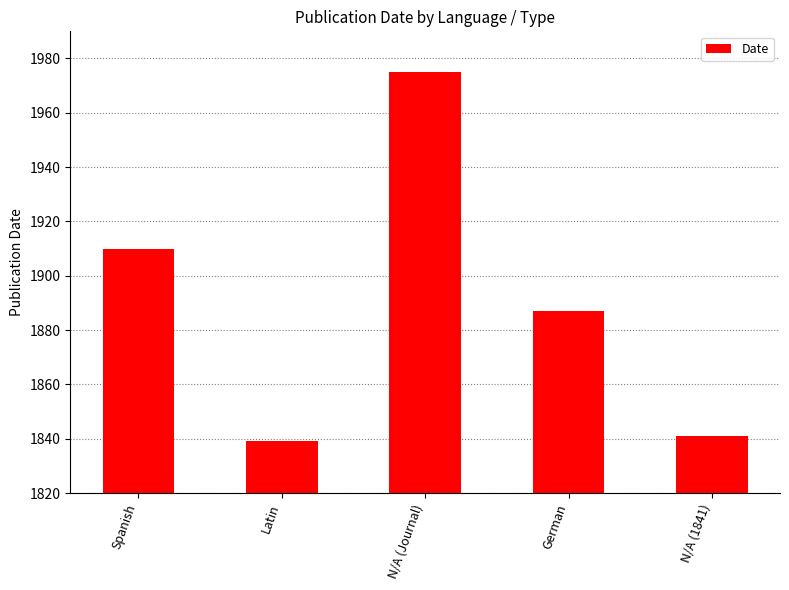

What is the sum of all values?

9452